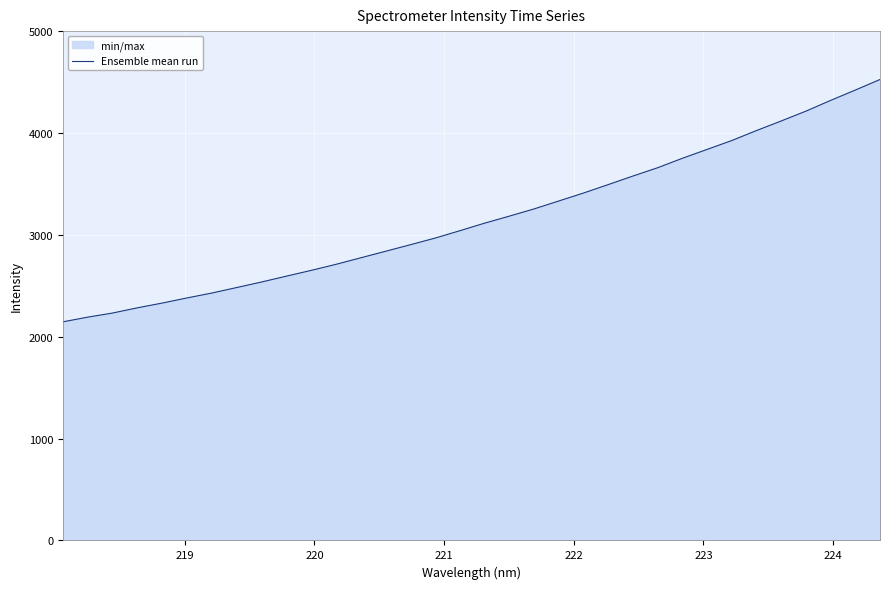

What is the difference between the maximum and minimum values?

2379.0